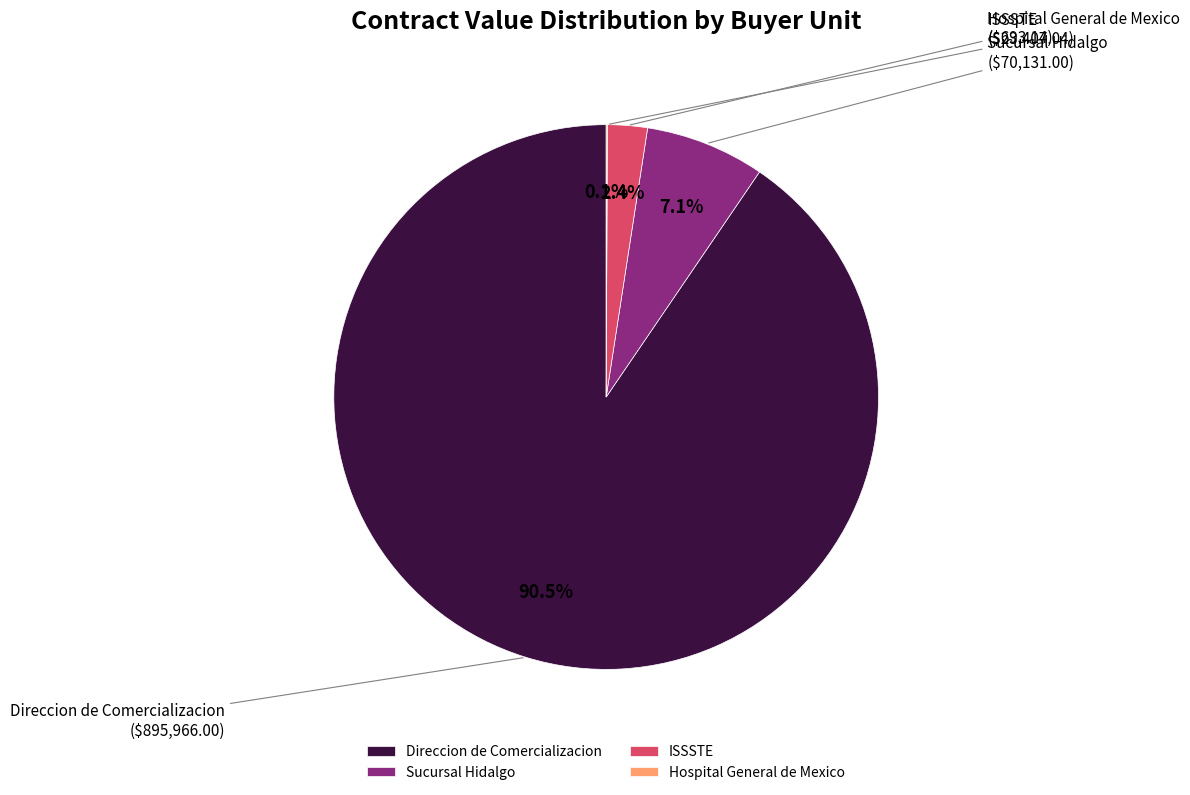

Is there any slice that represents more than half of the pie?

Yes